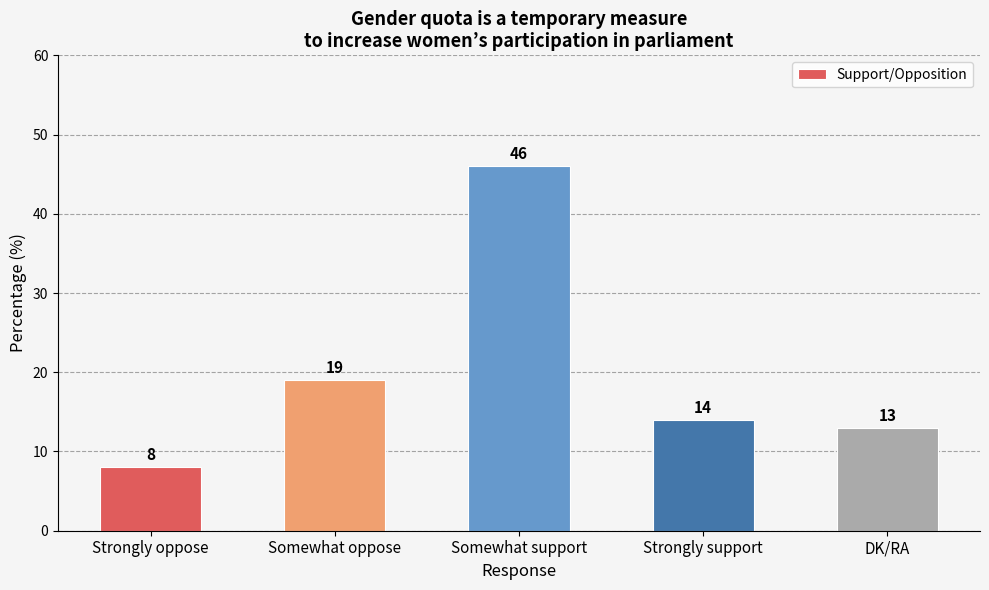

Reading left to right, extract all data points from this chart.

Strongly oppose=8	Somewhat oppose=19	Somewhat support=46	Strongly support=14	DK/RA=13